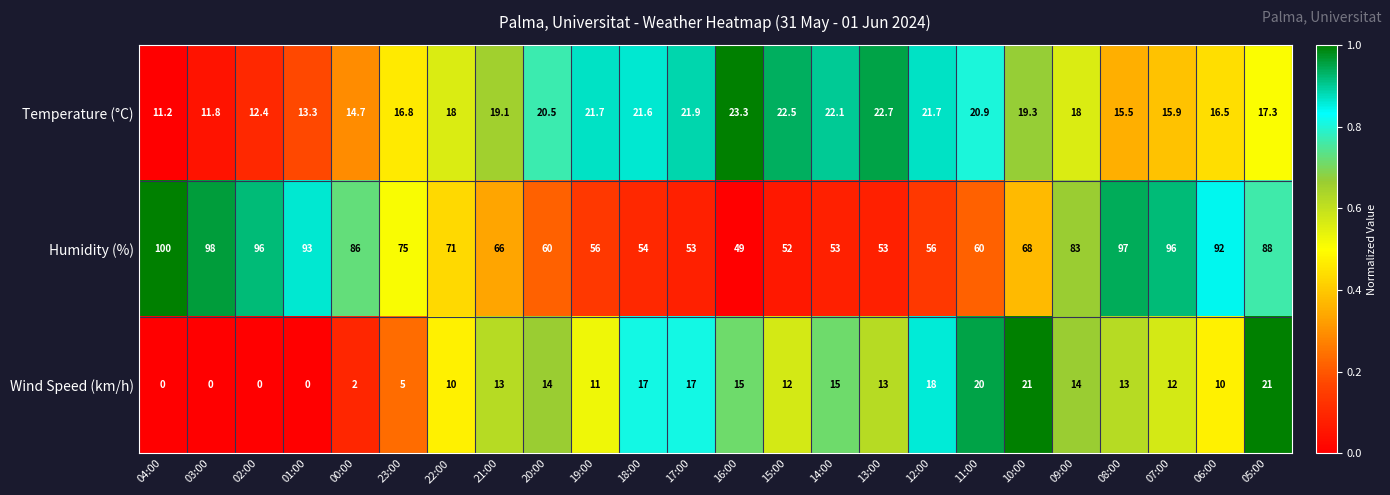

What is the difference between the Humidity (%) values at 17:00 and 19:00?

3.0